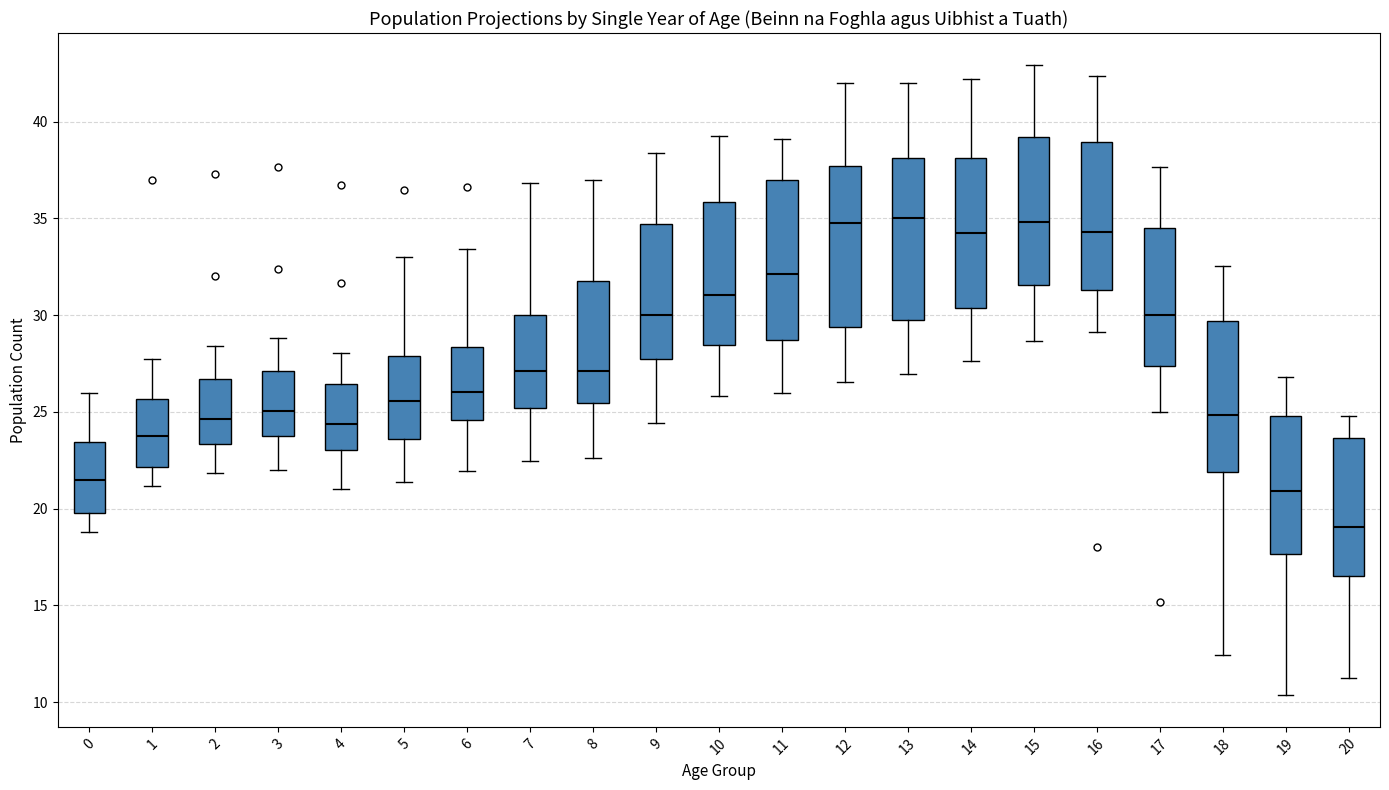

Which box's median line is the lowest?

20